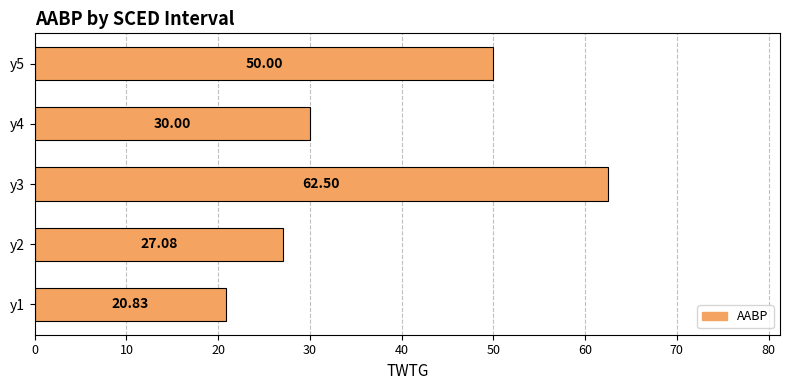

Which has a higher value, y2 or y1?

y2